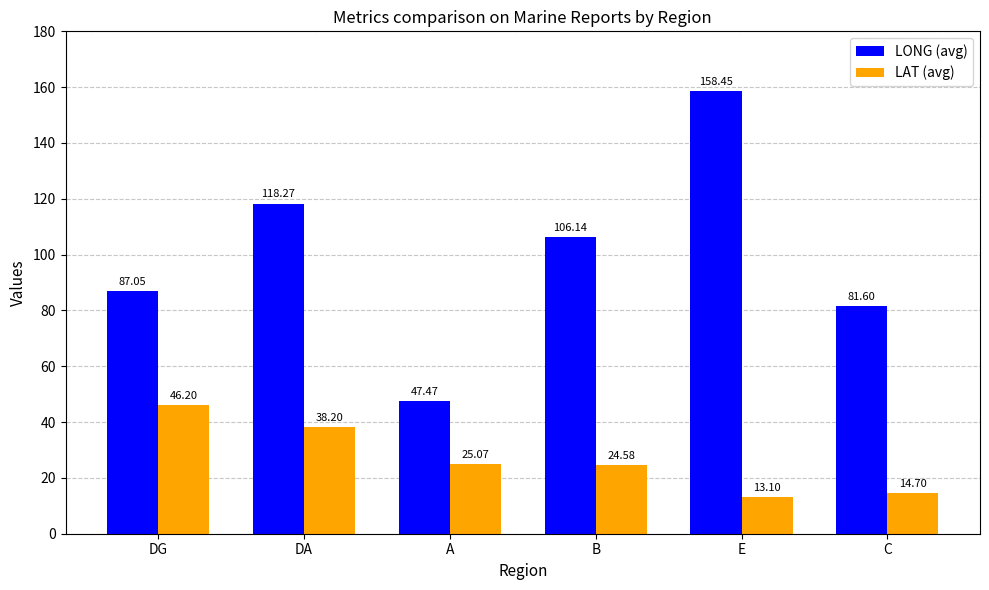

Between E and C, which series saw the biggest shift?

LONG (avg)